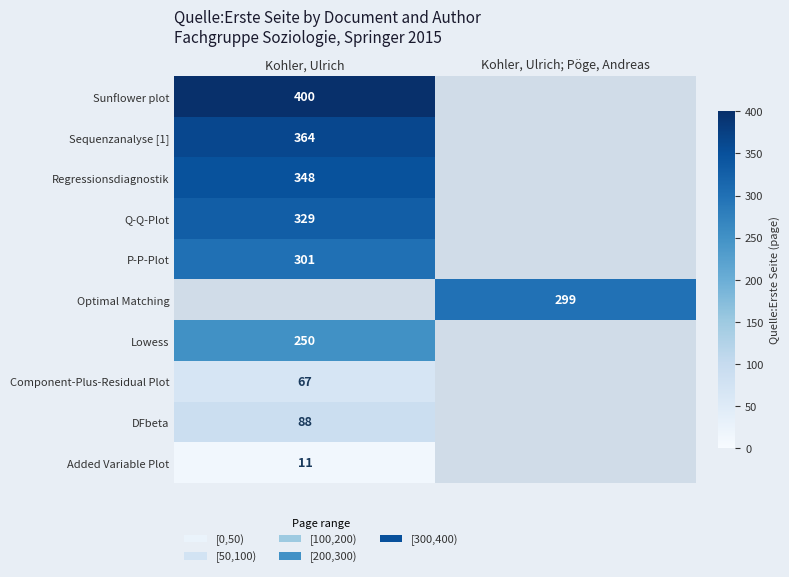

The Sunflower plot series shows 400 at Kohler, Ulrich. True or false?

True